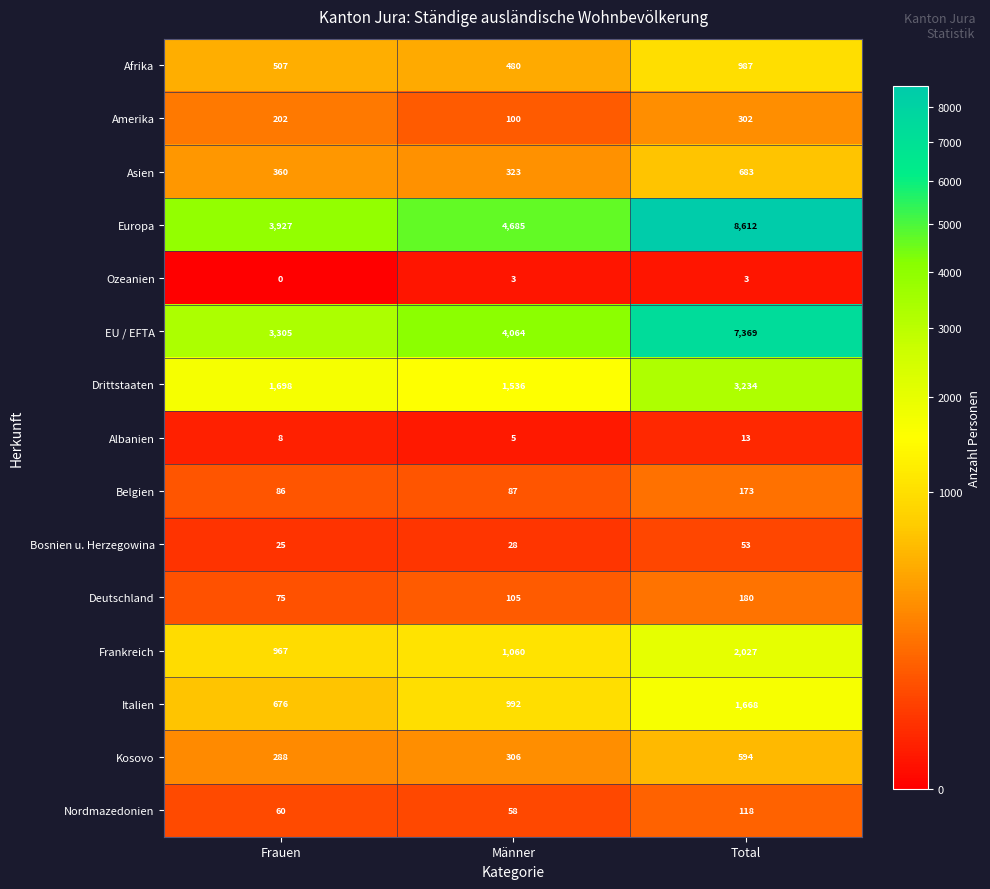

Rank the series at Frauen from lowest to highest value.

Ozeanien, Albanien, Bosnien u. Herzegowina, Nordmazedonien, Deutschland, Belgien, Amerika, Kosovo, Asien, Afrika, Italien, Frankreich, Drittstaaten, EU / EFTA, Europa